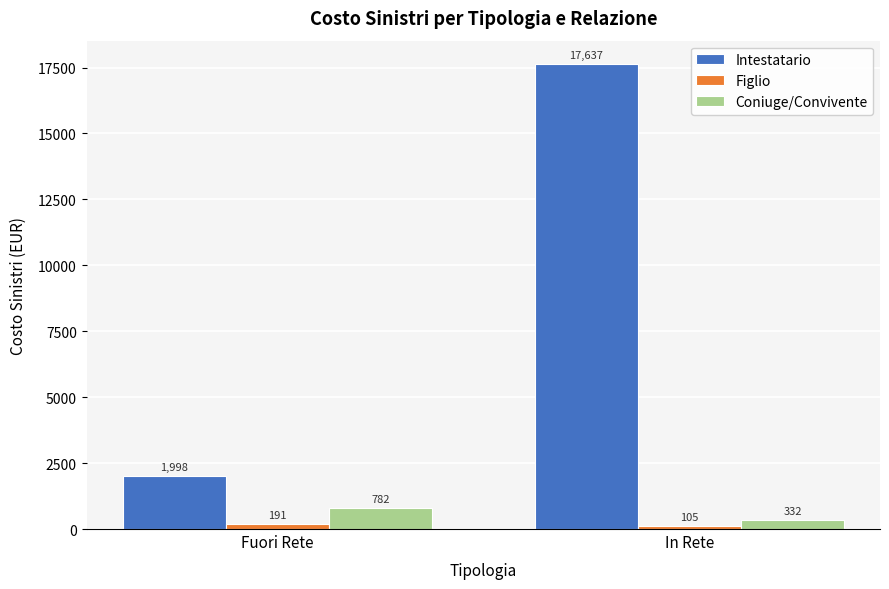

At which label does Intestatario first exceed 17637?

In Rete